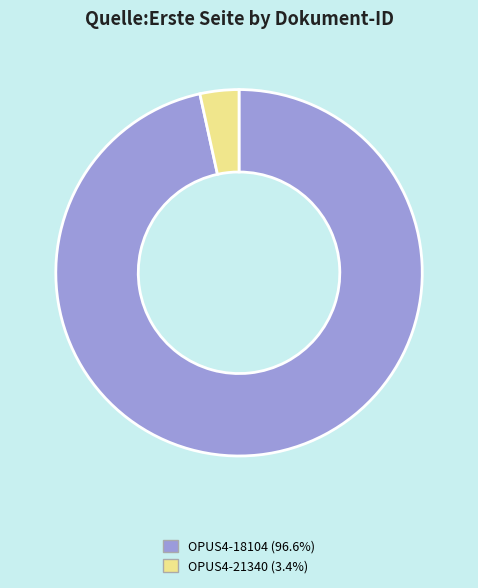

Is it true that OPUS4-21340 is 13% of the pie?

False